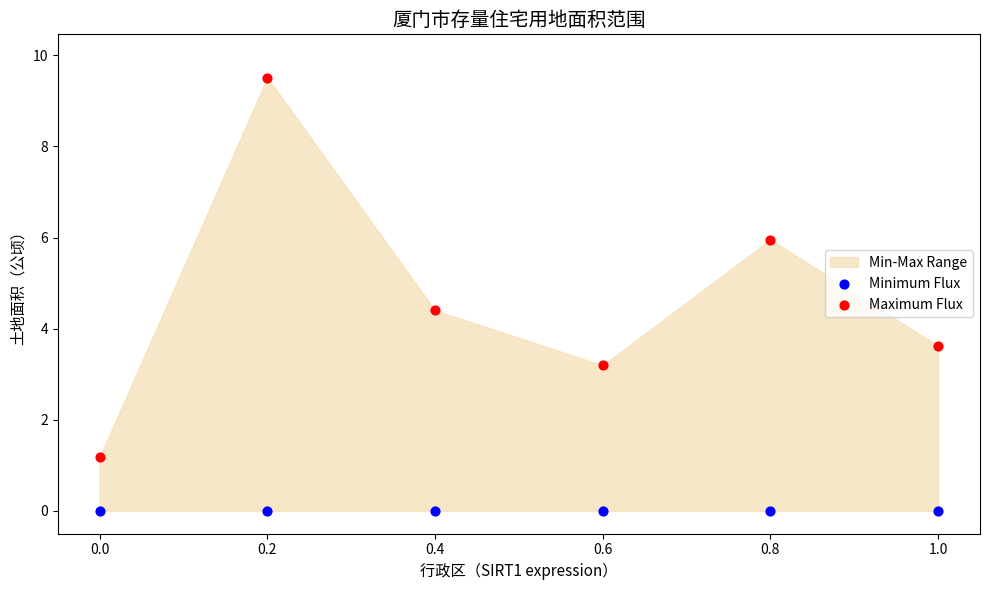

Across all data points, what is the average Y value?

2.3